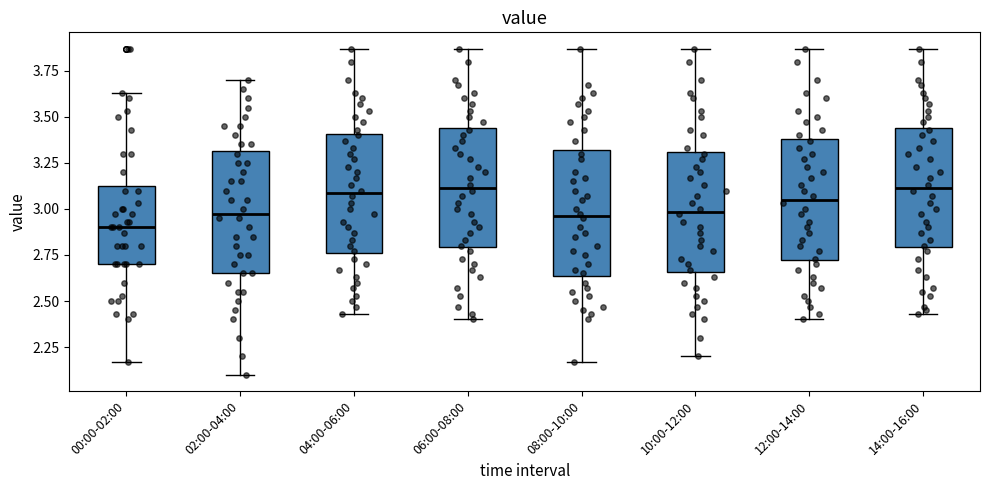

Where is the lower edge of the box for 12:00-14:00 on the y-axis? The values are not printed on the chart, so give them approximately, as read against the axis.

2.70